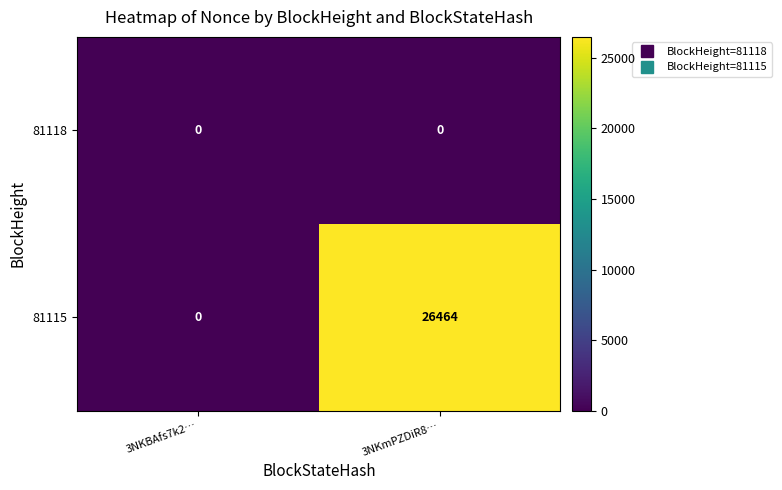

Which category has the highest value in the 81115 series?

3NKmPZDiR8…